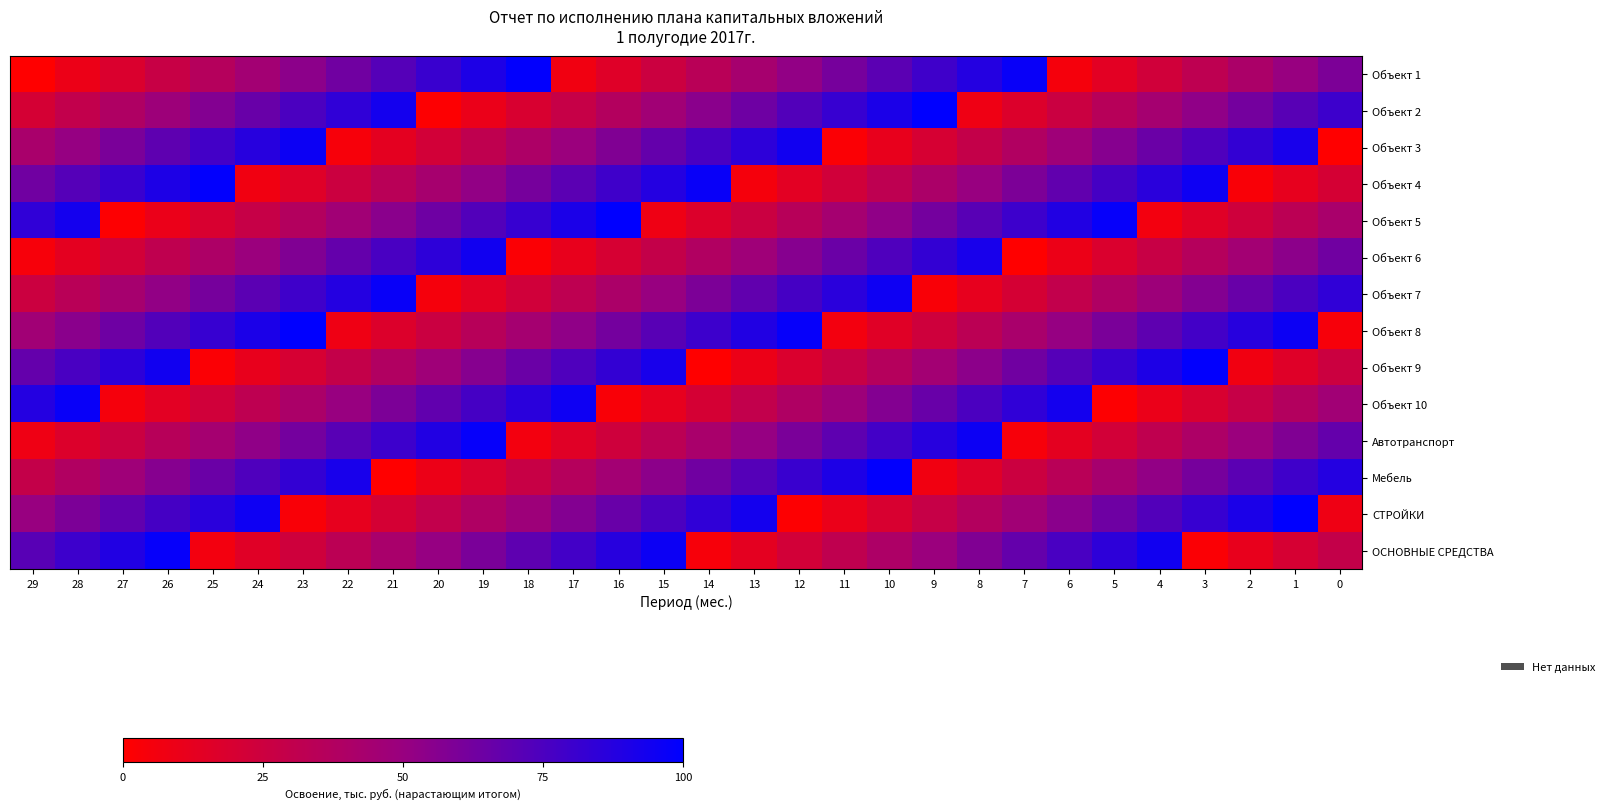

Reading left to right, extract all data points from this chart.

Объект 1: 29=0	28=9	27=18	26=27	25=36	24=45	23=54	22=63	21=72	20=81	19=90	18=99	17=7	16=16	15=25	14=34	13=43	12=52	11=61	10=70	9=79	8=88	7=97	6=5	5=14	4=23	3=32	2=41	1=50	0=59
Объект 2: 29=21	28=30	27=39	26=48	25=57	24=66	23=75	22=84	21=93	20=1	19=10	18=19	17=28	16=37	15=46	14=55	13=64	12=73	11=82	10=91	9=100	8=8	7=17	6=26	5=35	4=44	3=53	2=62	1=71	0=80
Объект 3: 29=42	28=51	27=60	26=69	25=78	24=87	23=96	22=4	21=13	20=22	19=31	18=40	17=49	16=58	15=67	14=76	13=85	12=94	11=2	10=11	9=20	8=29	7=38	6=47	5=56	4=65	3=74	2=83	1=92	0=0
Объект 4: 29=63	28=72	27=81	26=90	25=99	24=7	23=16	22=25	21=34	20=43	19=52	18=61	17=70	16=79	15=88	14=97	13=5	12=14	11=23	10=32	9=41	8=50	7=59	6=68	5=77	4=86	3=95	2=3	1=12	0=21
Объект 5: 29=84	28=93	27=1	26=10	25=19	24=28	23=37	22=46	21=55	20=64	19=73	18=82	17=91	16=100	15=8	14=17	13=26	12=35	11=44	10=53	9=62	8=71	7=80	6=89	5=98	4=6	3=15	2=24	1=33	0=42
Объект 6: 29=4	28=13	27=22	26=31	25=40	24=49	23=58	22=67	21=76	20=85	19=94	18=2	17=11	16=20	15=29	14=38	13=47	12=56	11=65	10=74	9=83	8=92	7=0	6=9	5=18	4=27	3=36	2=45	1=54	0=63
Объект 7: 29=25	28=34	27=43	26=52	25=61	24=70	23=79	22=88	21=97	20=5	19=14	18=23	17=32	16=41	15=50	14=59	13=68	12=77	11=86	10=95	9=3	8=12	7=21	6=30	5=39	4=48	3=57	2=66	1=75	0=84
Объект 8: 29=46	28=55	27=64	26=73	25=82	24=91	23=100	22=8	21=17	20=26	19=35	18=44	17=53	16=62	15=71	14=80	13=89	12=98	11=6	10=15	9=24	8=33	7=42	6=51	5=60	4=69	3=78	2=87	1=96	0=4
Объект 9: 29=67	28=76	27=85	26=94	25=2	24=11	23=20	22=29	21=38	20=47	19=56	18=65	17=74	16=83	15=92	14=0	13=9	12=18	11=27	10=36	9=45	8=54	7=63	6=72	5=81	4=90	3=99	2=7	1=16	0=25
Объект 10: 29=88	28=97	27=5	26=14	25=23	24=32	23=41	22=50	21=59	20=68	19=77	18=86	17=95	16=3	15=12	14=21	13=30	12=39	11=48	10=57	9=66	8=75	7=84	6=93	5=1	4=10	3=19	2=28	1=37	0=46
Автотранспорт: 29=8	28=17	27=26	26=35	25=44	24=53	23=62	22=71	21=80	20=89	19=98	18=6	17=15	16=24	15=33	14=42	13=51	12=60	11=69	10=78	9=87	8=96	7=4	6=13	5=22	4=31	3=40	2=49	1=58	0=67
Мебель: 29=29	28=38	27=47	26=56	25=65	24=74	23=83	22=92	21=0	20=9	19=18	18=27	17=36	16=45	15=54	14=63	13=72	12=81	11=90	10=99	9=7	8=16	7=25	6=34	5=43	4=52	3=61	2=70	1=79	0=88
СТРОЙКИ: 29=50	28=59	27=68	26=77	25=86	24=95	23=3	22=12	21=21	20=30	19=39	18=48	17=57	16=66	15=75	14=84	13=93	12=1	11=10	10=19	9=28	8=37	7=46	6=55	5=64	4=73	3=82	2=91	1=100	0=8
ОСНОВНЫЕ СРЕДСТВА: 29=71	28=80	27=89	26=98	25=6	24=15	23=24	22=33	21=42	20=51	19=60	18=69	17=78	16=87	15=96	14=4	13=13	12=22	11=31	10=40	9=49	8=58	7=67	6=76	5=85	4=94	3=2	2=11	1=20	0=29